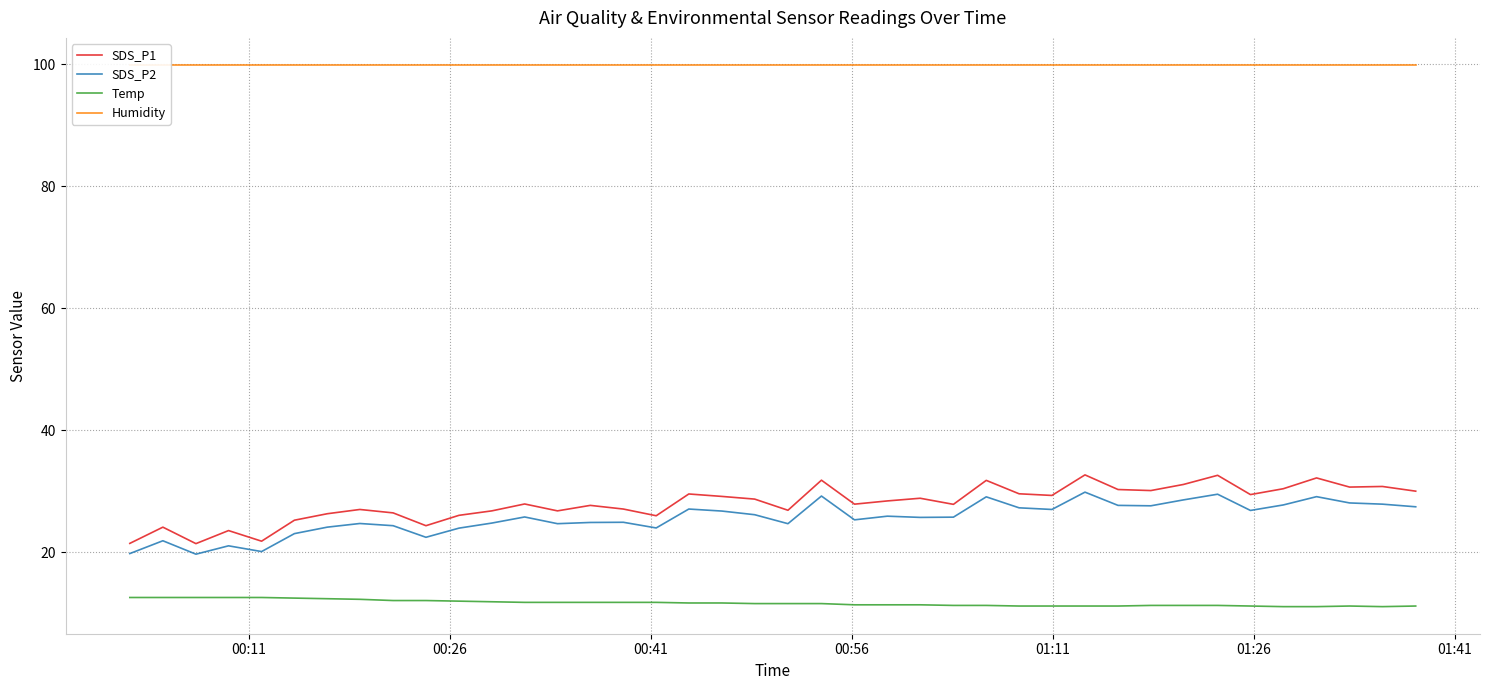

True or false: Temp and SDS_P2 cross at least once.

False